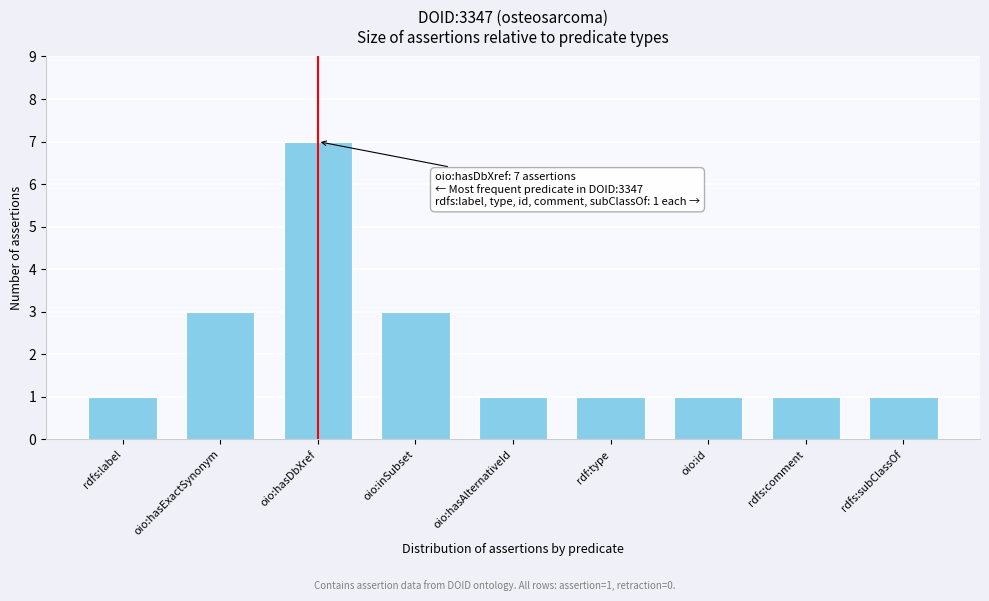

Reading left to right, transcribe all the data shown in this chart.

rdfs:label=1	oio:hasExactSynonym=3	oio:hasDbXref=7	oio:inSubset=3	oio:hasAlternativeId=1	rdf:type=1	oio:id=1	rdfs:comment=1	rdfs:subClassOf=1